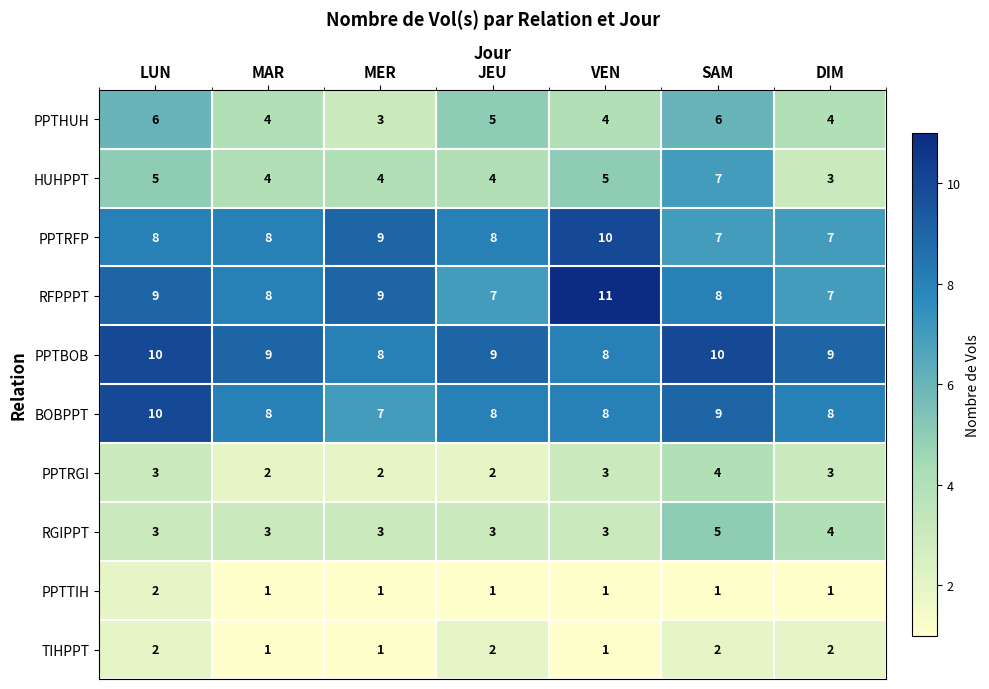

What is the sum of the RGIPPT values at MAR and SAM?

8